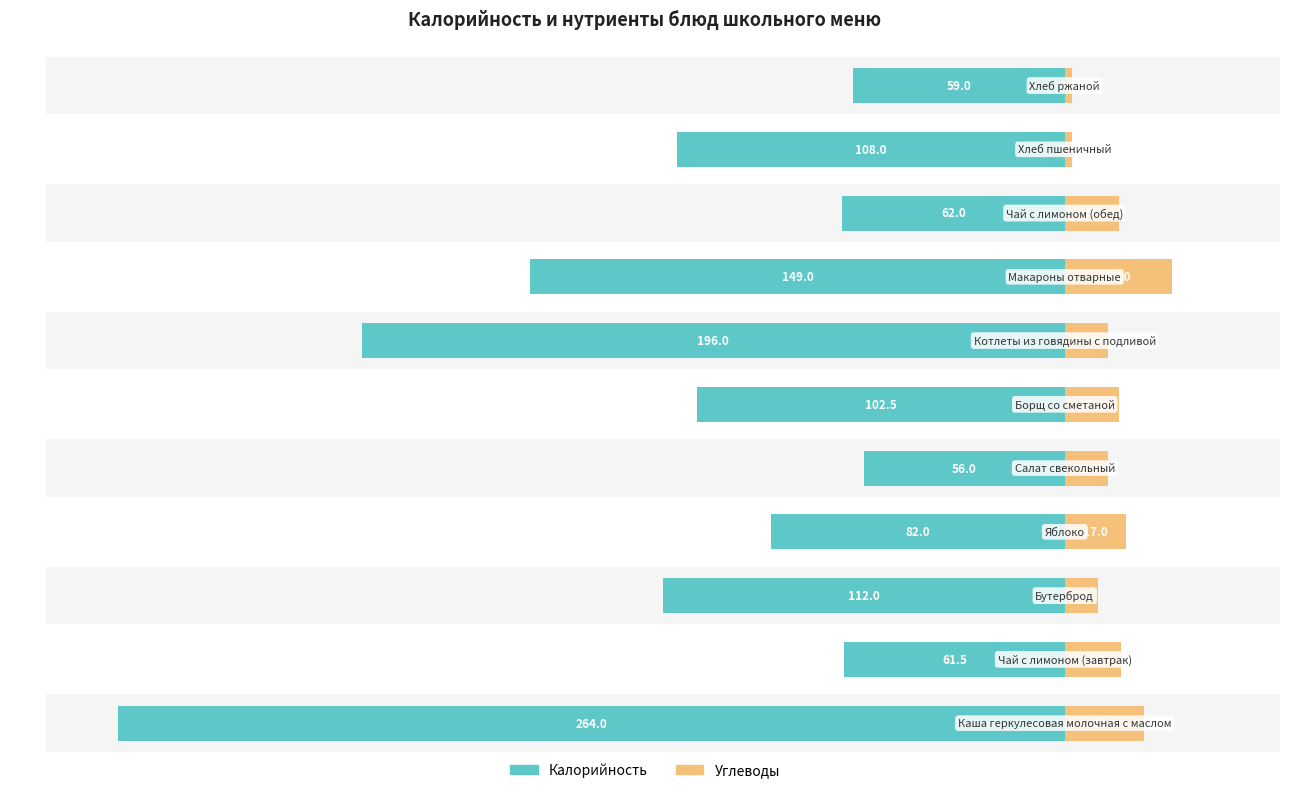

Reading right to left, extract all data points from this chart.

Калорийность: 10=59.0	9=108.0	8=62.0	7=149.0	6=196.0	5=102.5	4=56.0	3=82.0	2=112.0	1=61.5	0=264.0
Углеводы: 10=2.0	9=2.0	8=15.0	7=30.0	6=12.0	5=15.0	4=12.0	3=17.0	2=9.3	1=15.6	0=22.0